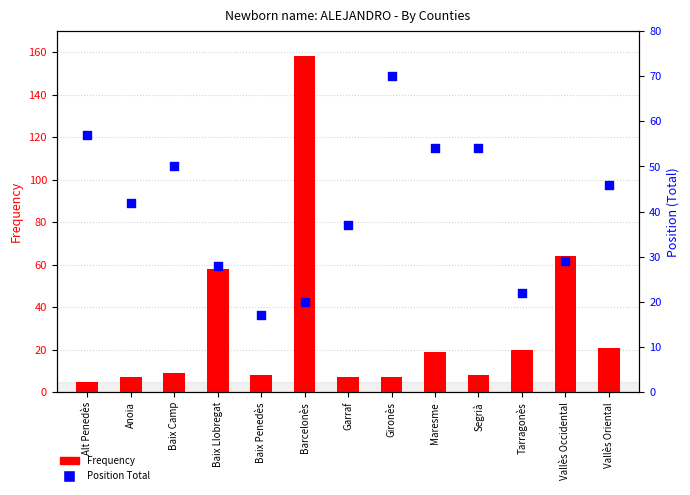

At which category is the sum across all series the highest?

Barcelonès